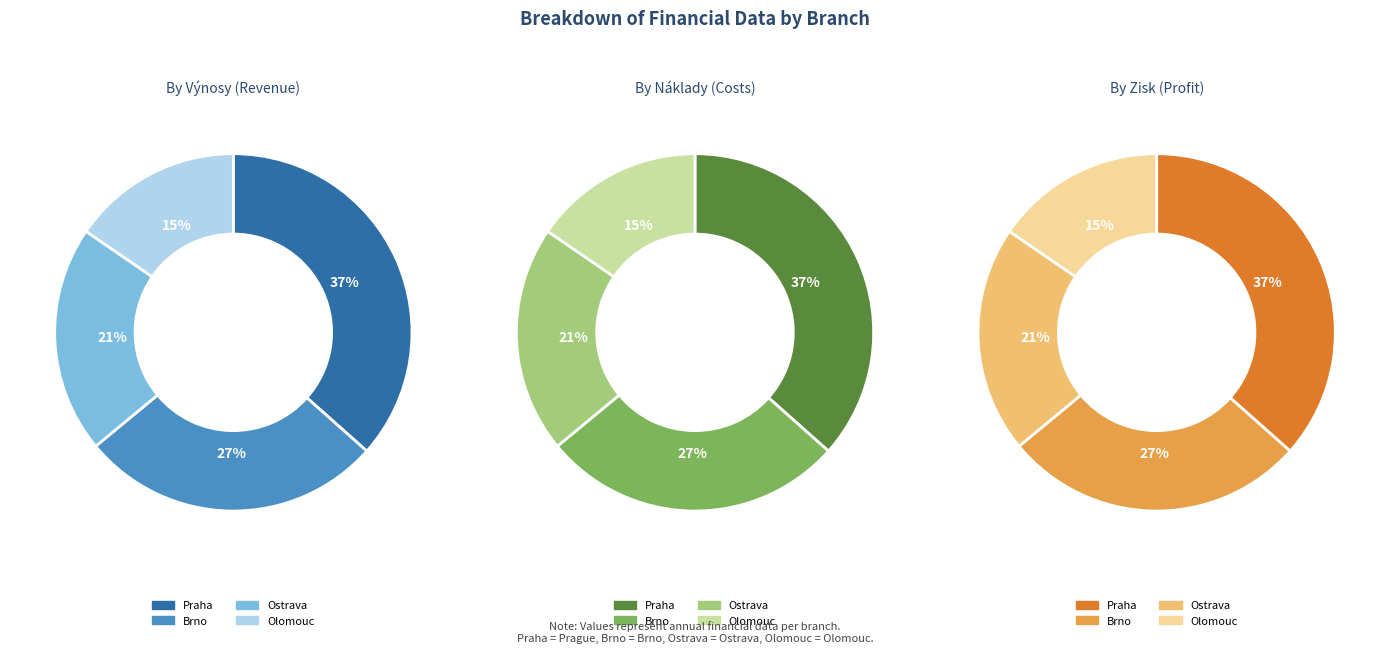

To the nearest percent, what portion does Olomouc represent?

15%